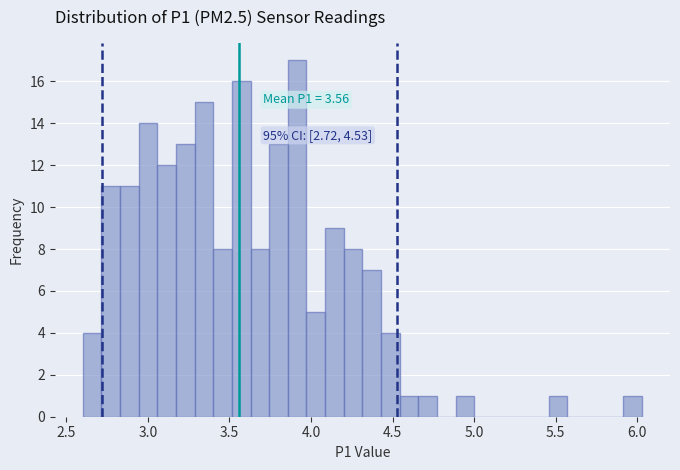

Read against the x-axis, roughly where is the centre of the tallest bar?

3.90